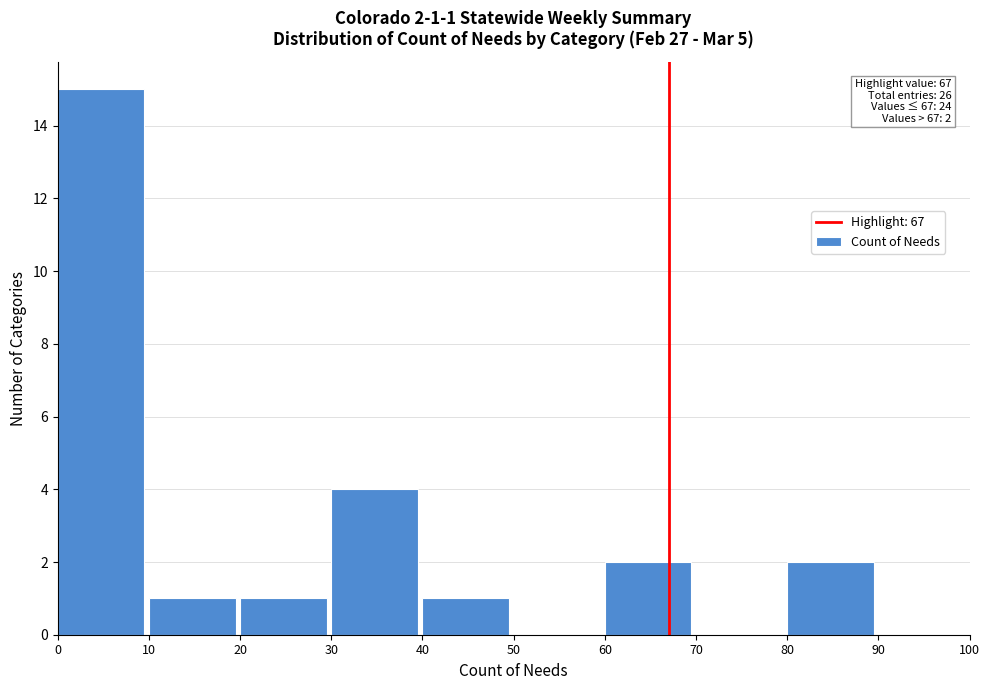

Over which range of the x-axis is the bar tallest?

0 to 10